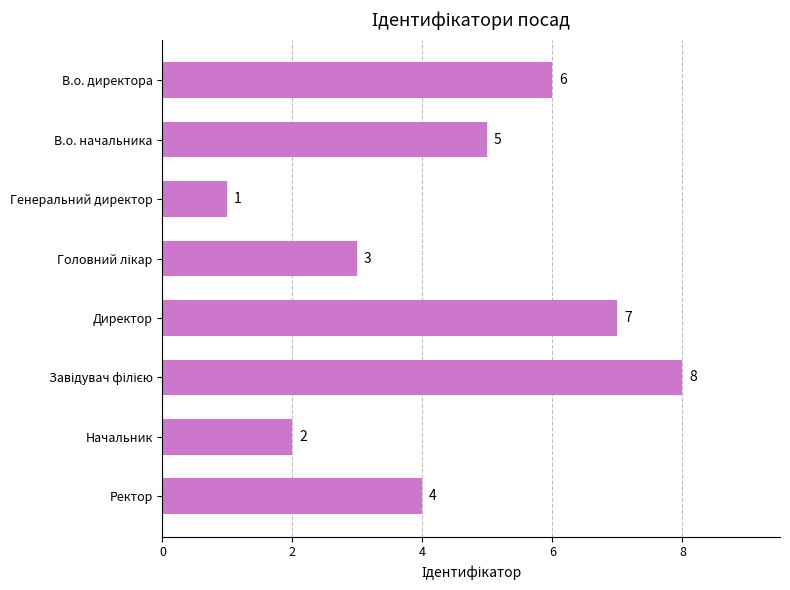

Count the number of data series in this chart.

1